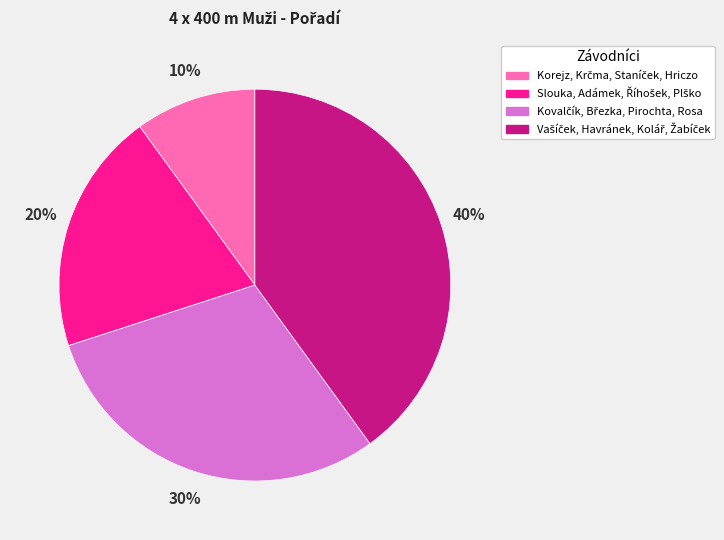

Does any single category account for the majority?

No